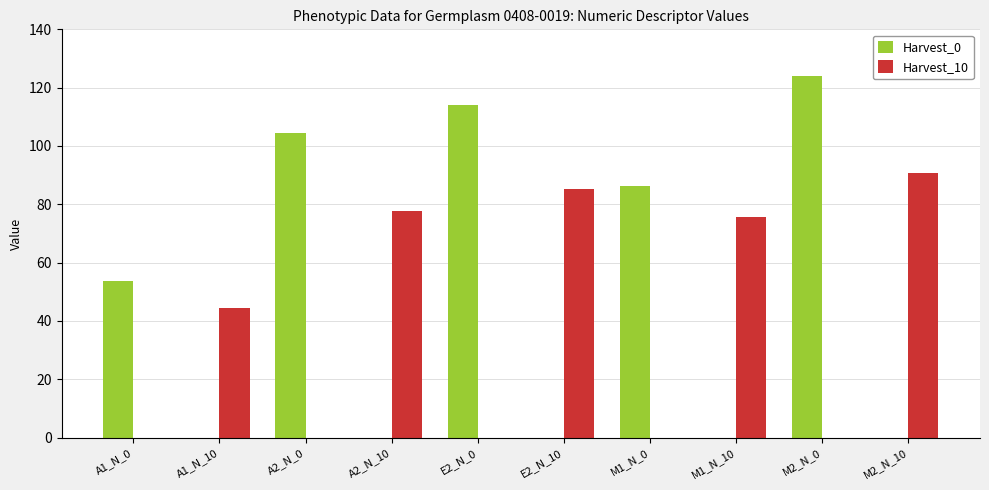

The Harvest_0 series shows 200.7 at M2_N_0. True or false?

False